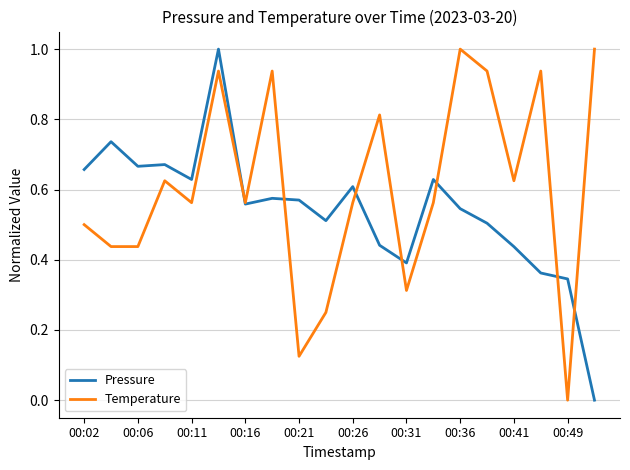

What is the greatest value displayed?

1.0